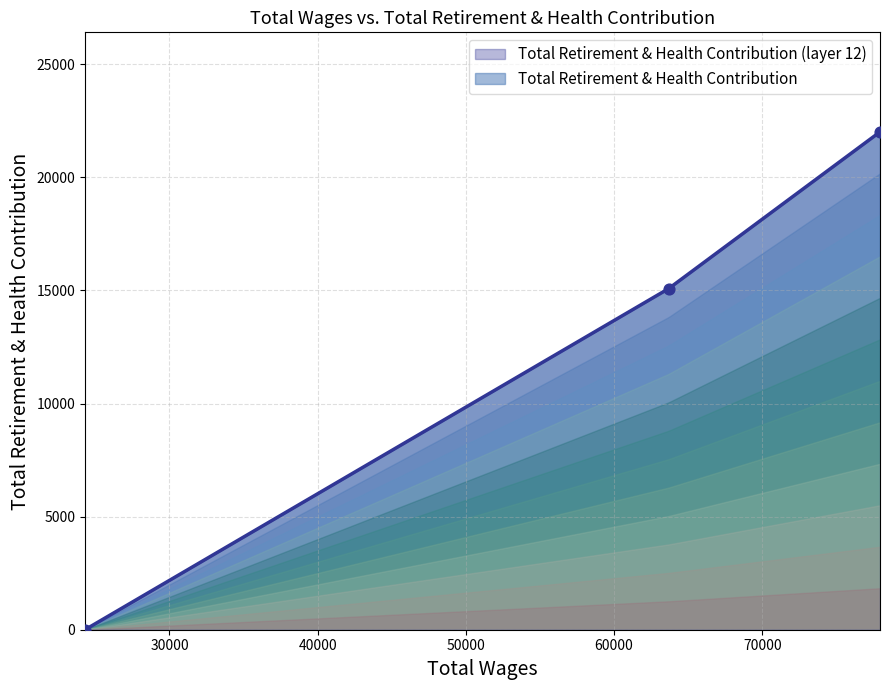

Which has a higher value, 77941.0 or 24302.0?

77941.0